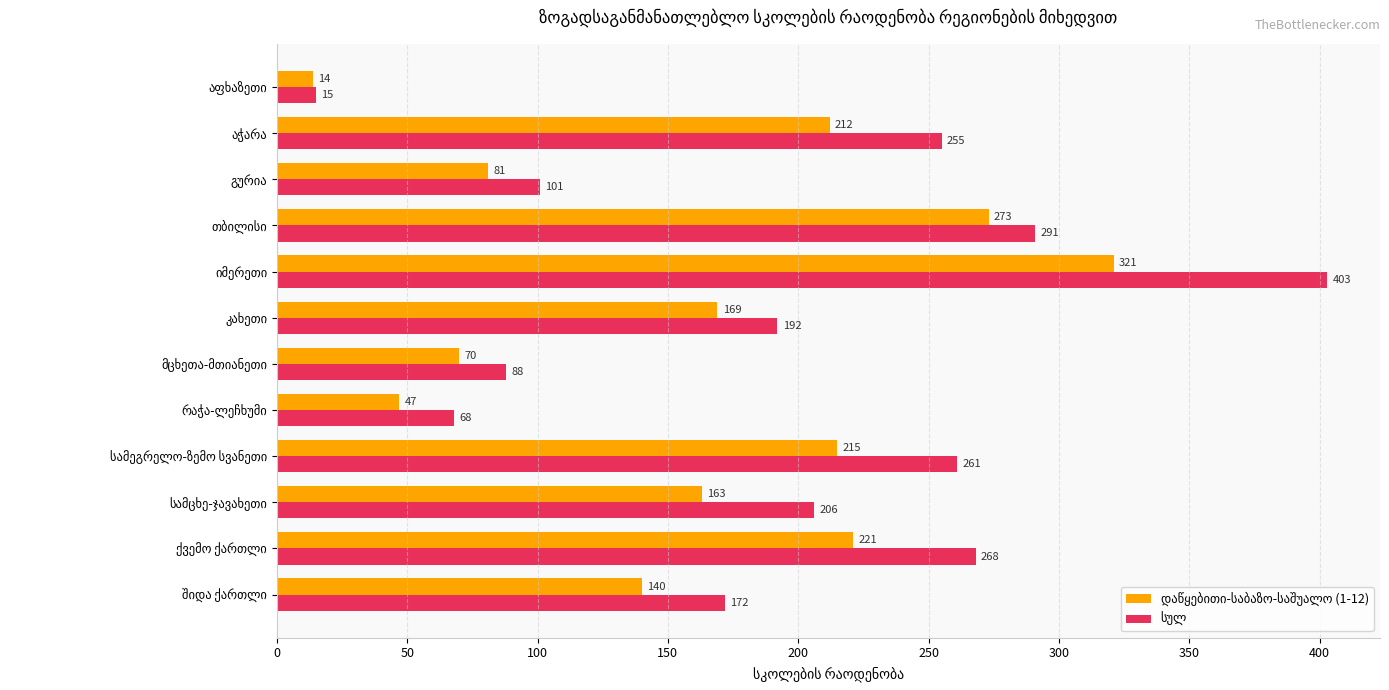

What is the maximum value shown in the chart?

403